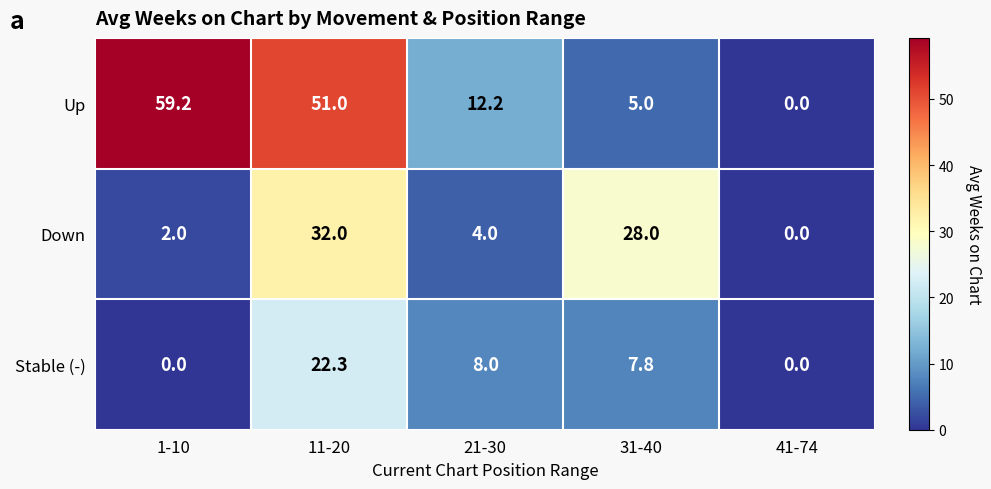

The value of Up at 11-20 is 51.0. True or false?

True